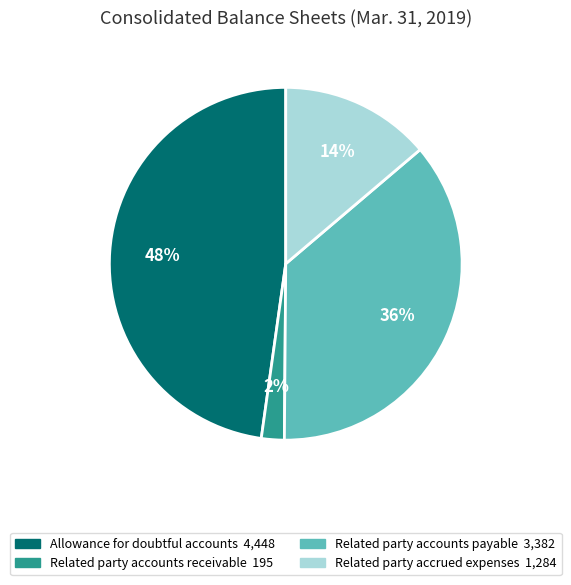

Between Related party accounts payable and Allowance for doubtful accounts, which is larger?

Allowance for doubtful accounts